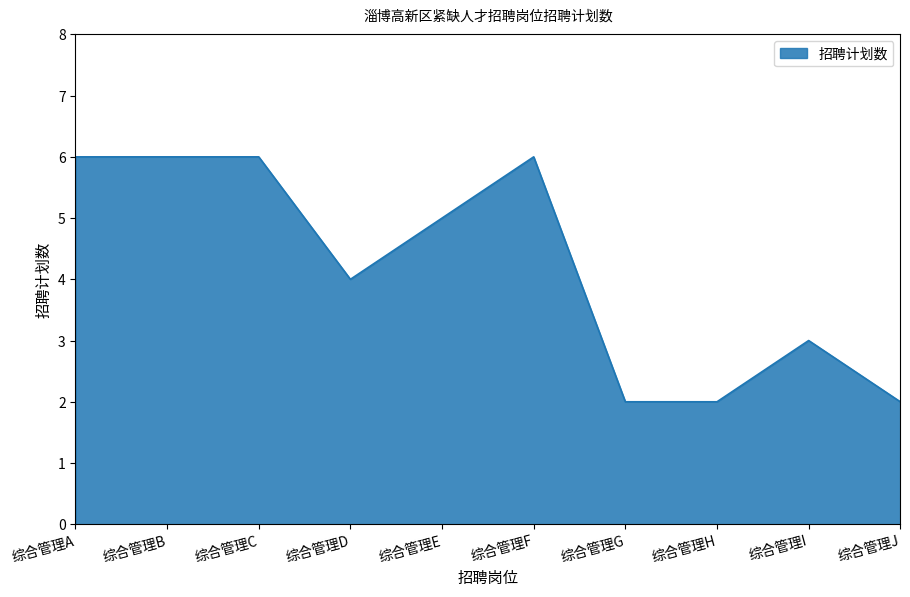

What is the maximum value shown in the chart?

6